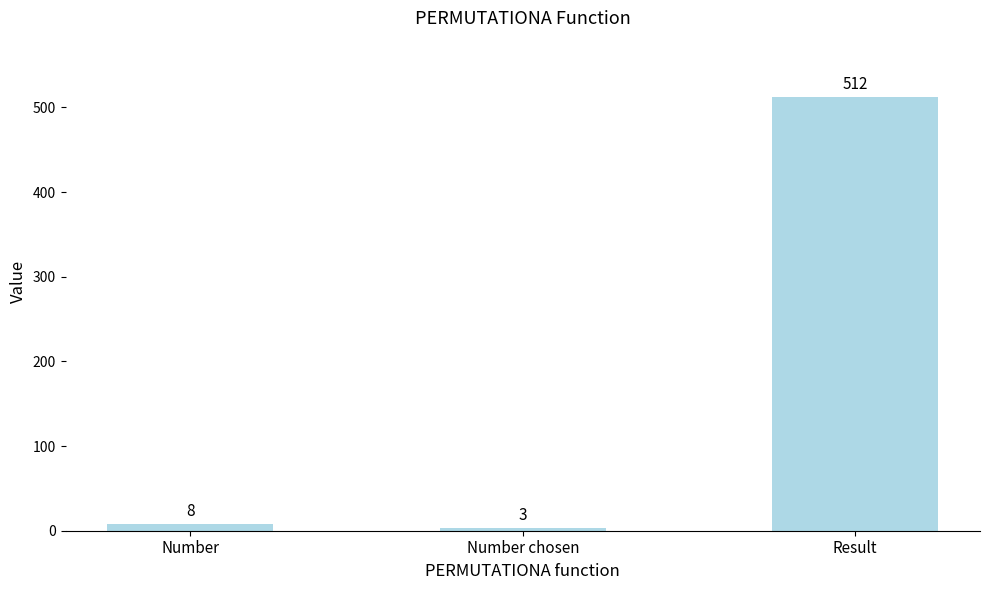

How many bars are there in total?

3